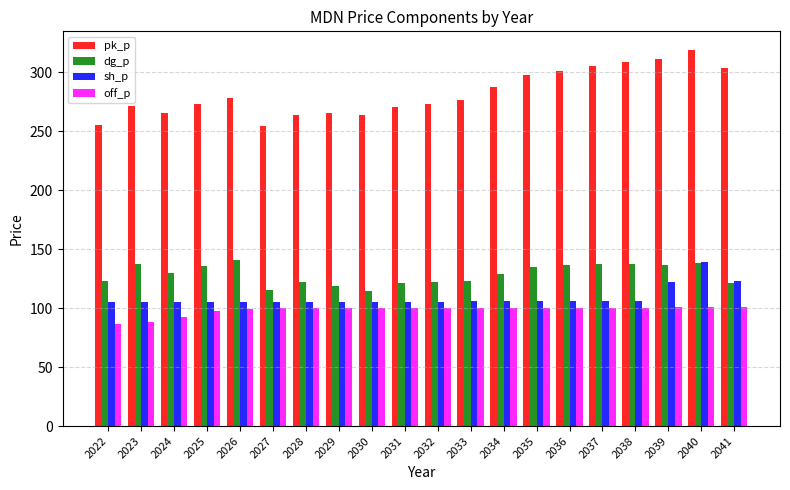

Which series has the largest total across all categories?

pk_p